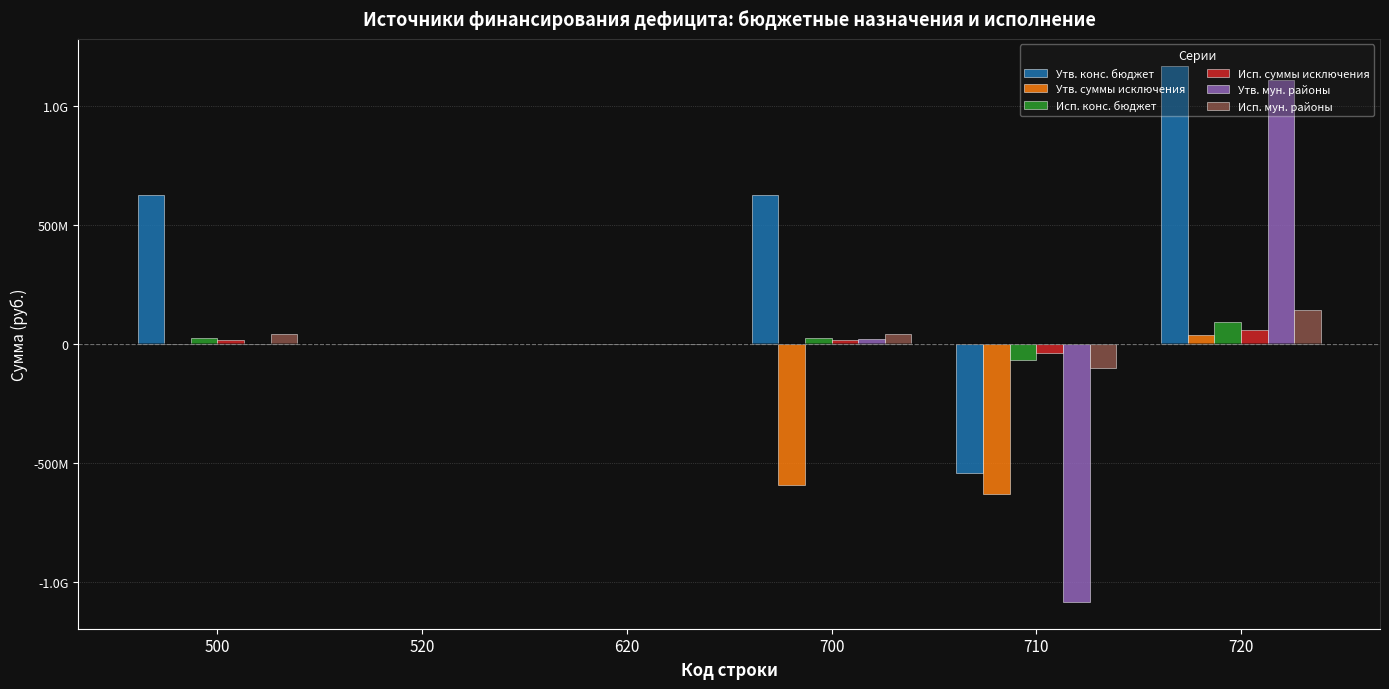

The value of Утв. конс. бюджет at 720 is 1167623021.2. True or false?

True